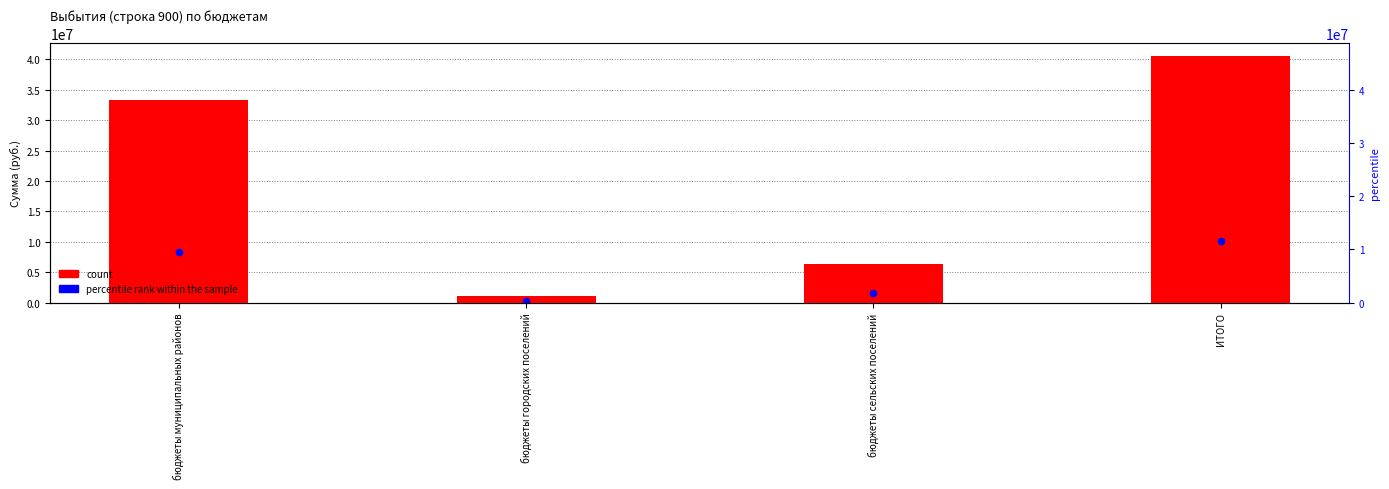

Which series has the widest spread of Y values?

count